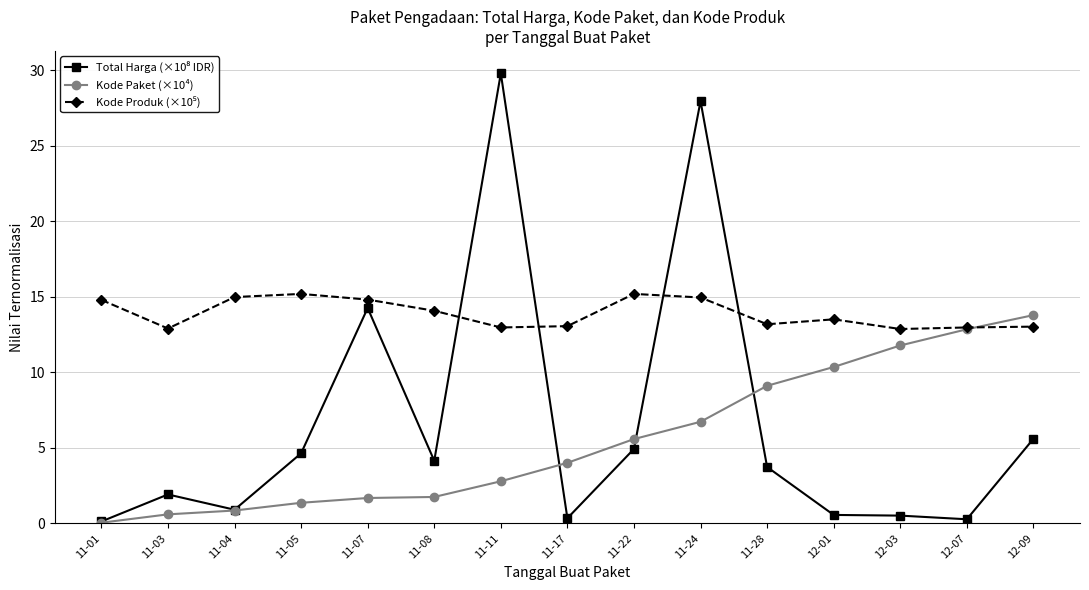

What is the difference between the highest and lowest values at 11-22?

10.3